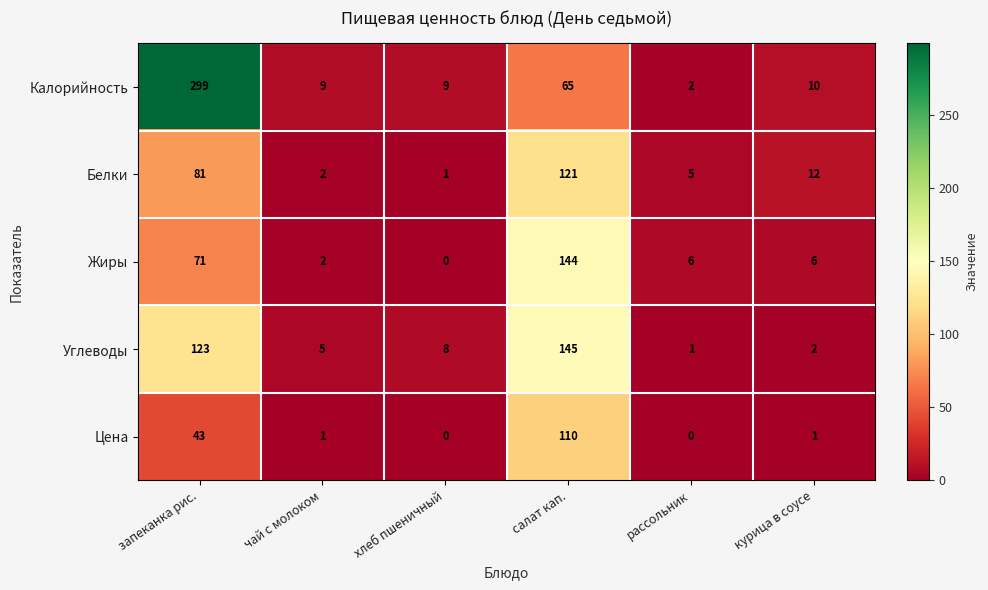

The Углеводы series shows 216 at запеканка рис.. True or false?

False